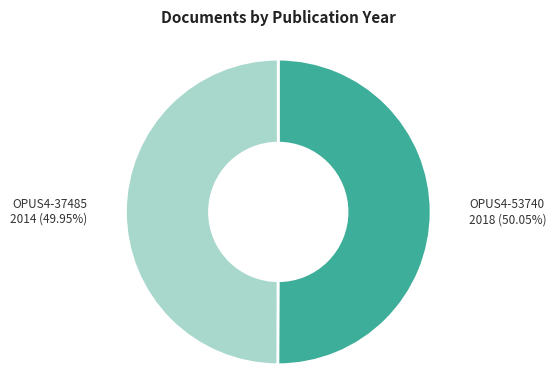

Is the sum of OPUS4-53740 and OPUS4-37485 greater than half?

Yes